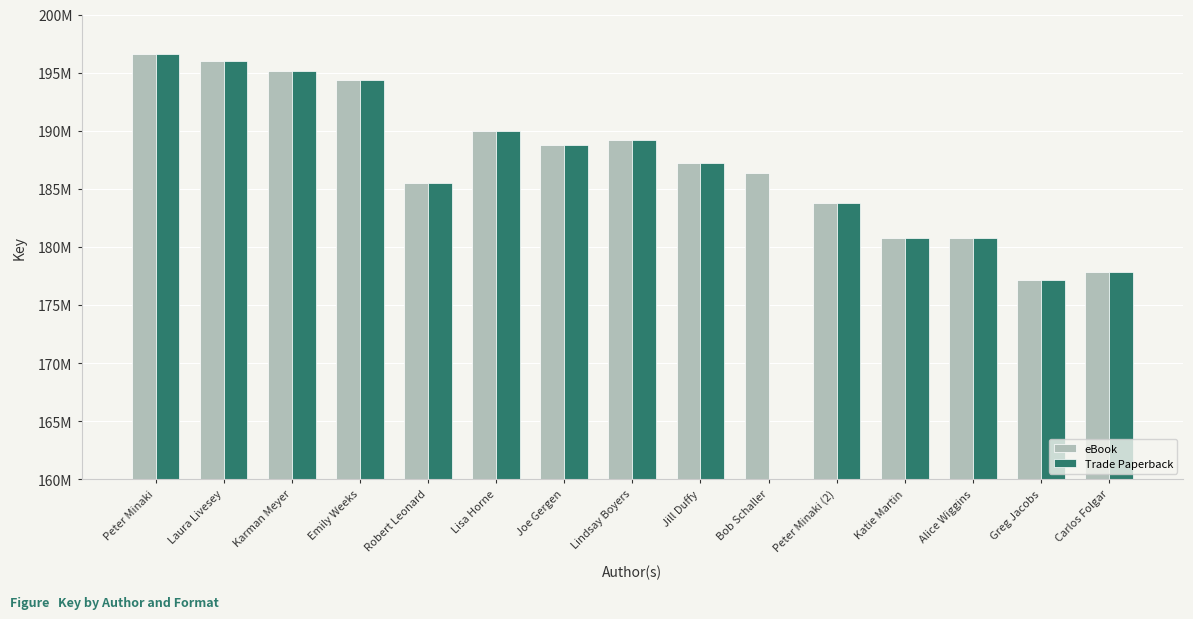

What is the average value of the Trade Paperback series?

174870723